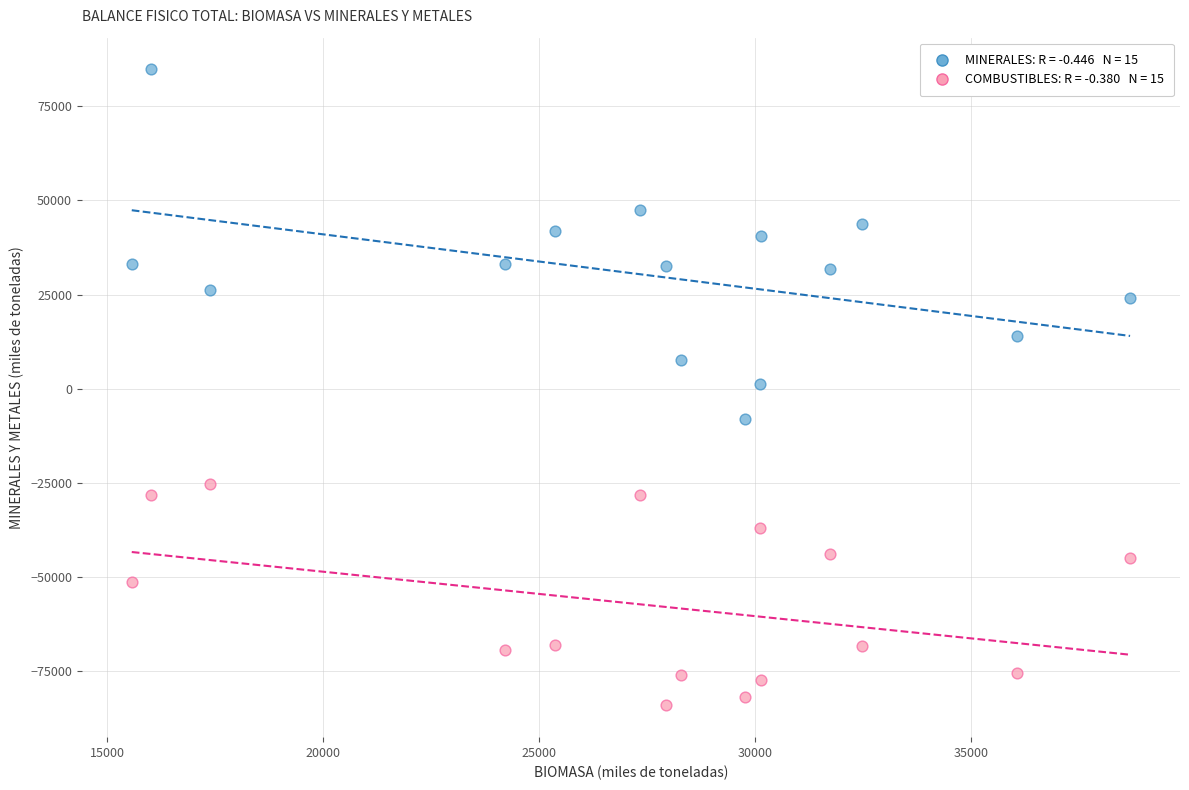

Across all data points, what is the range of X values (max minus min)?

23103.7